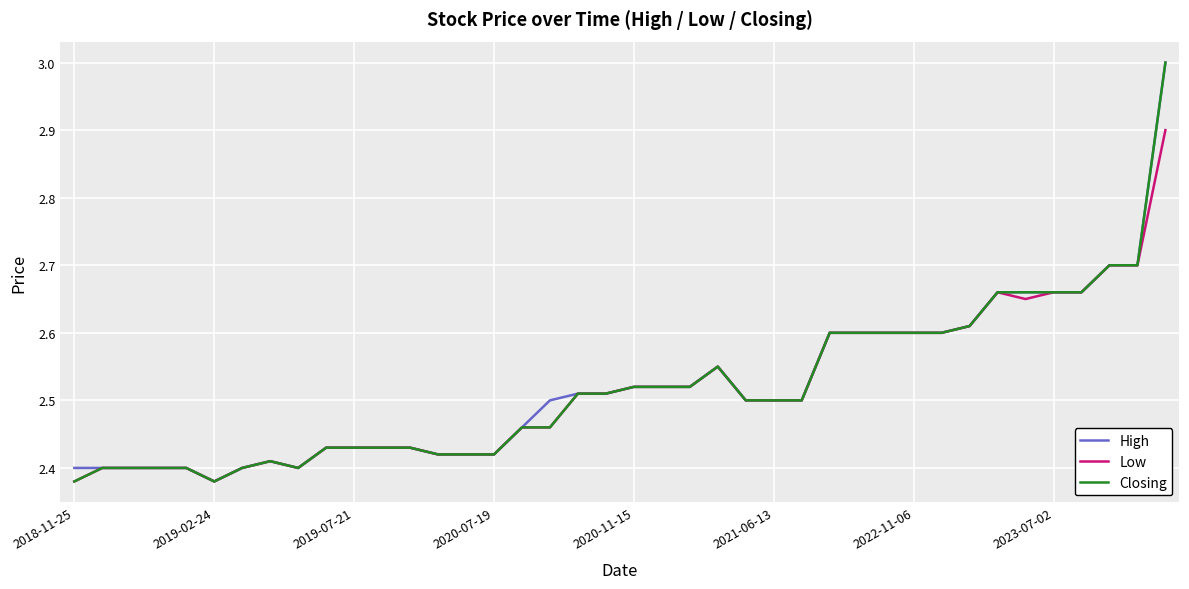

What is the maximum value for Low?

2.9